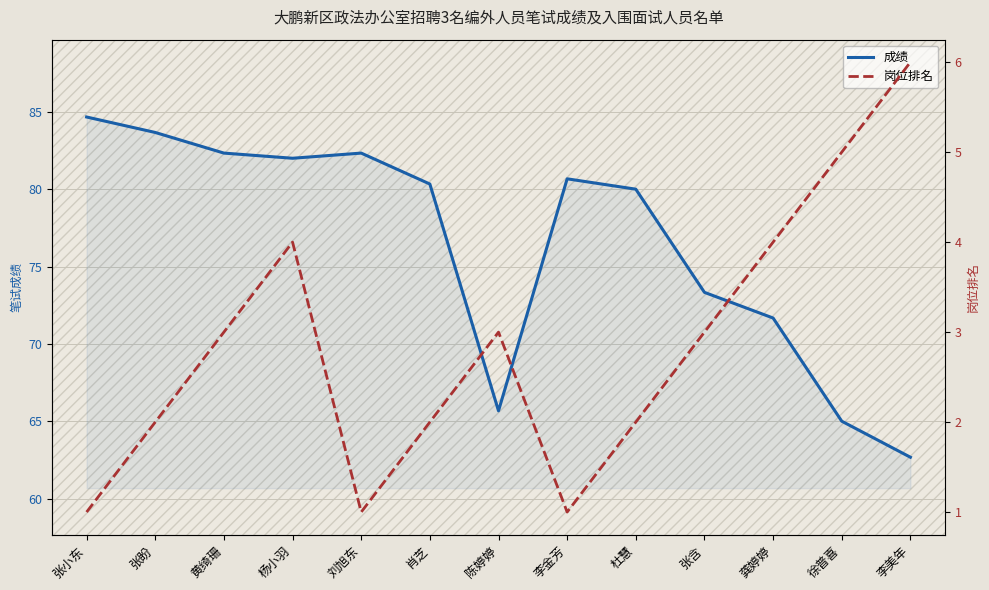

The value of 成绩 at 杜慧 is 22.0. True or false?

False